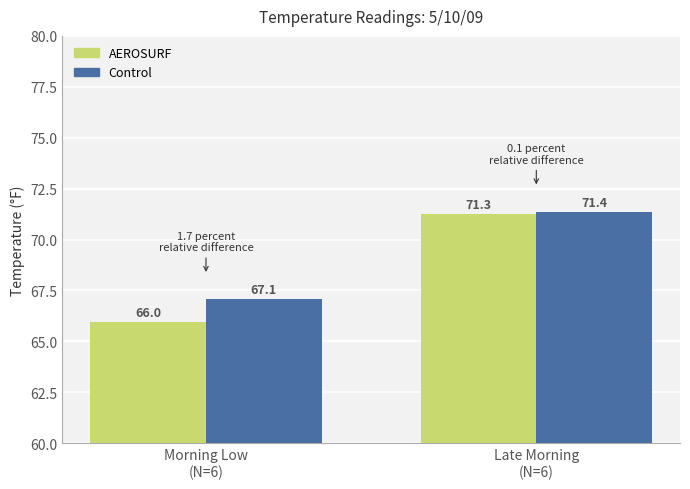

Rank the series at Morning Low
(N=6) from lowest to highest value.

AEROSURF, Control